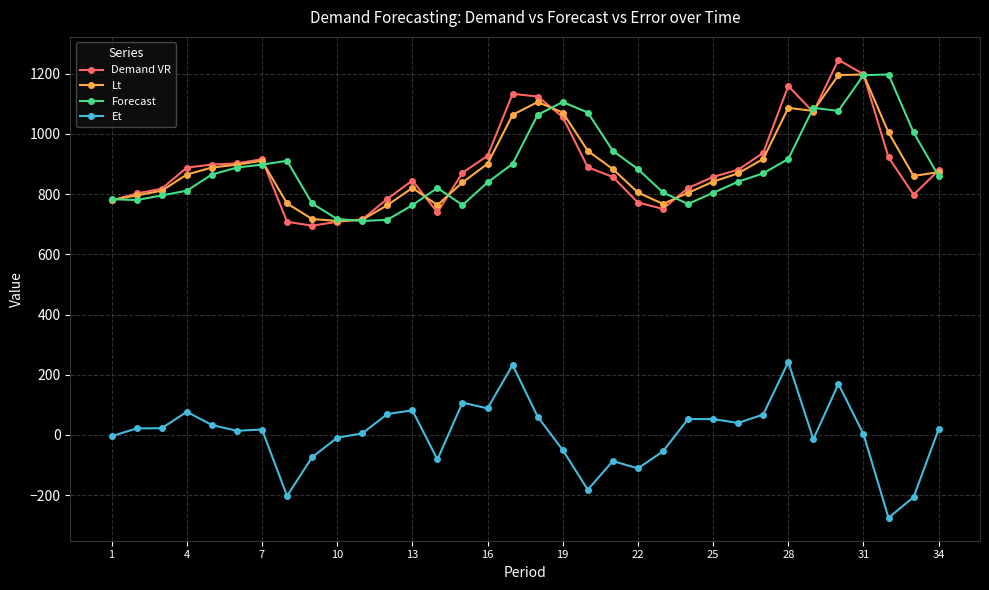

True or false: Forecast and Demand VR intersect in this chart.

True